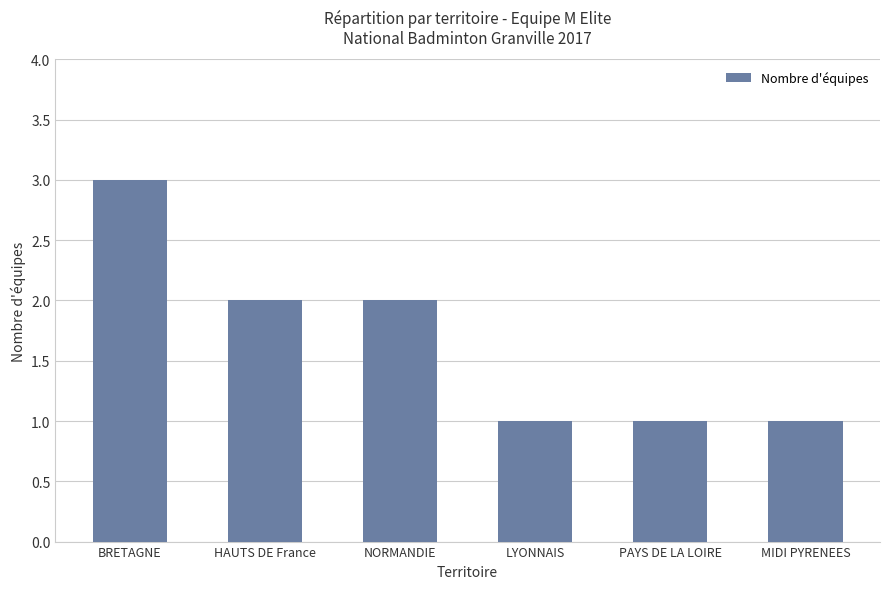

What is the value of the 5th bar from the left?

1